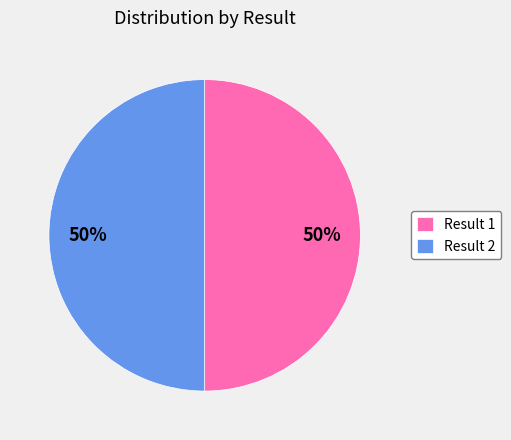

True or false: Result 1 accounts for 36% of the total.

False